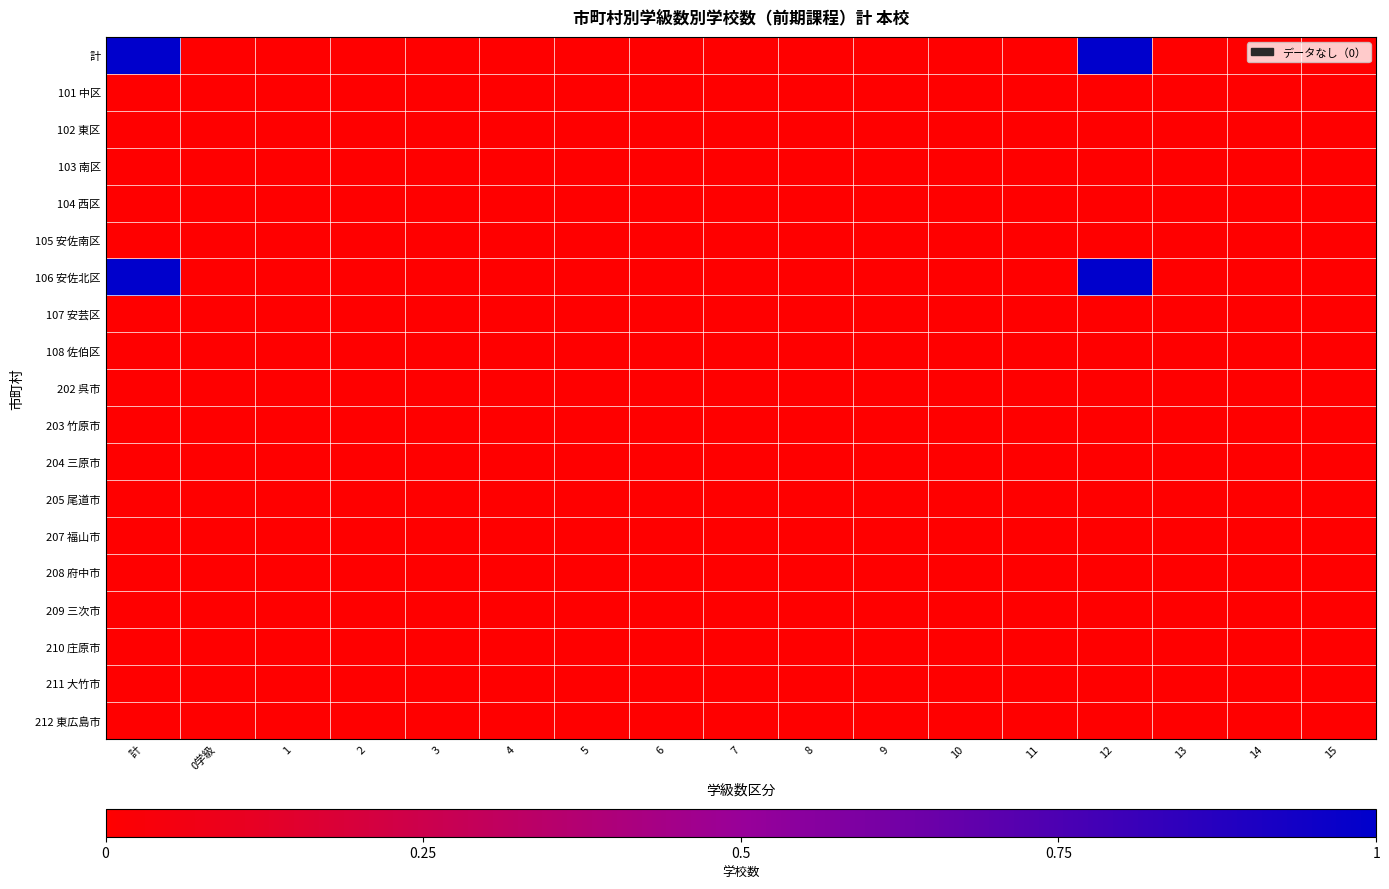

Reading left to right, transcribe all the data shown in this chart.

計: 計=1	0学級=0	1=0	2=0	3=0	4=0	5=0	6=0	7=0	8=0	9=0	10=0	11=0	12=1	13=0	14=0	15=0
101 中区: 計=0	0学級=0	1=0	2=0	3=0	4=0	5=0	6=0	7=0	8=0	9=0	10=0	11=0	12=0	13=0	14=0	15=0
102 東区: 計=0	0学級=0	1=0	2=0	3=0	4=0	5=0	6=0	7=0	8=0	9=0	10=0	11=0	12=0	13=0	14=0	15=0
103 南区: 計=0	0学級=0	1=0	2=0	3=0	4=0	5=0	6=0	7=0	8=0	9=0	10=0	11=0	12=0	13=0	14=0	15=0
104 西区: 計=0	0学級=0	1=0	2=0	3=0	4=0	5=0	6=0	7=0	8=0	9=0	10=0	11=0	12=0	13=0	14=0	15=0
105 安佐南区: 計=0	0学級=0	1=0	2=0	3=0	4=0	5=0	6=0	7=0	8=0	9=0	10=0	11=0	12=0	13=0	14=0	15=0
106 安佐北区: 計=1	0学級=0	1=0	2=0	3=0	4=0	5=0	6=0	7=0	8=0	9=0	10=0	11=0	12=1	13=0	14=0	15=0
107 安芸区: 計=0	0学級=0	1=0	2=0	3=0	4=0	5=0	6=0	7=0	8=0	9=0	10=0	11=0	12=0	13=0	14=0	15=0
108 佐伯区: 計=0	0学級=0	1=0	2=0	3=0	4=0	5=0	6=0	7=0	8=0	9=0	10=0	11=0	12=0	13=0	14=0	15=0
202 呉市: 計=0	0学級=0	1=0	2=0	3=0	4=0	5=0	6=0	7=0	8=0	9=0	10=0	11=0	12=0	13=0	14=0	15=0
203 竹原市: 計=0	0学級=0	1=0	2=0	3=0	4=0	5=0	6=0	7=0	8=0	9=0	10=0	11=0	12=0	13=0	14=0	15=0
204 三原市: 計=0	0学級=0	1=0	2=0	3=0	4=0	5=0	6=0	7=0	8=0	9=0	10=0	11=0	12=0	13=0	14=0	15=0
205 尾道市: 計=0	0学級=0	1=0	2=0	3=0	4=0	5=0	6=0	7=0	8=0	9=0	10=0	11=0	12=0	13=0	14=0	15=0
207 福山市: 計=0	0学級=0	1=0	2=0	3=0	4=0	5=0	6=0	7=0	8=0	9=0	10=0	11=0	12=0	13=0	14=0	15=0
208 府中市: 計=0	0学級=0	1=0	2=0	3=0	4=0	5=0	6=0	7=0	8=0	9=0	10=0	11=0	12=0	13=0	14=0	15=0
209 三次市: 計=0	0学級=0	1=0	2=0	3=0	4=0	5=0	6=0	7=0	8=0	9=0	10=0	11=0	12=0	13=0	14=0	15=0
210 庄原市: 計=0	0学級=0	1=0	2=0	3=0	4=0	5=0	6=0	7=0	8=0	9=0	10=0	11=0	12=0	13=0	14=0	15=0
211 大竹市: 計=0	0学級=0	1=0	2=0	3=0	4=0	5=0	6=0	7=0	8=0	9=0	10=0	11=0	12=0	13=0	14=0	15=0
212 東広島市: 計=0	0学級=0	1=0	2=0	3=0	4=0	5=0	6=0	7=0	8=0	9=0	10=0	11=0	12=0	13=0	14=0	15=0